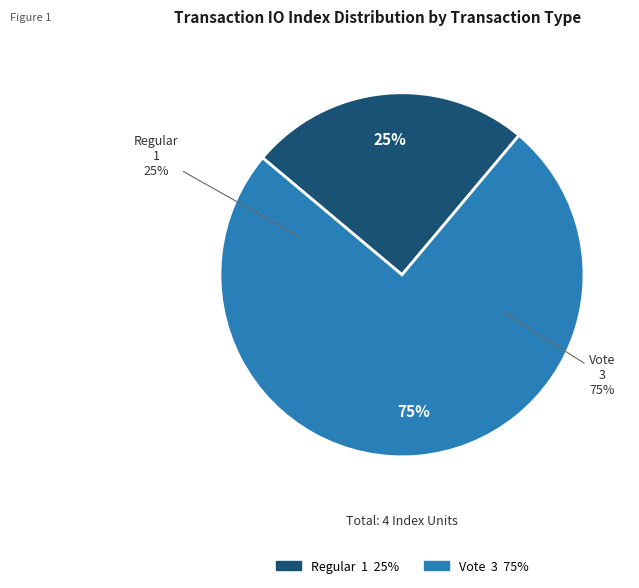

Which category has the biggest portion of the pie?

Vote